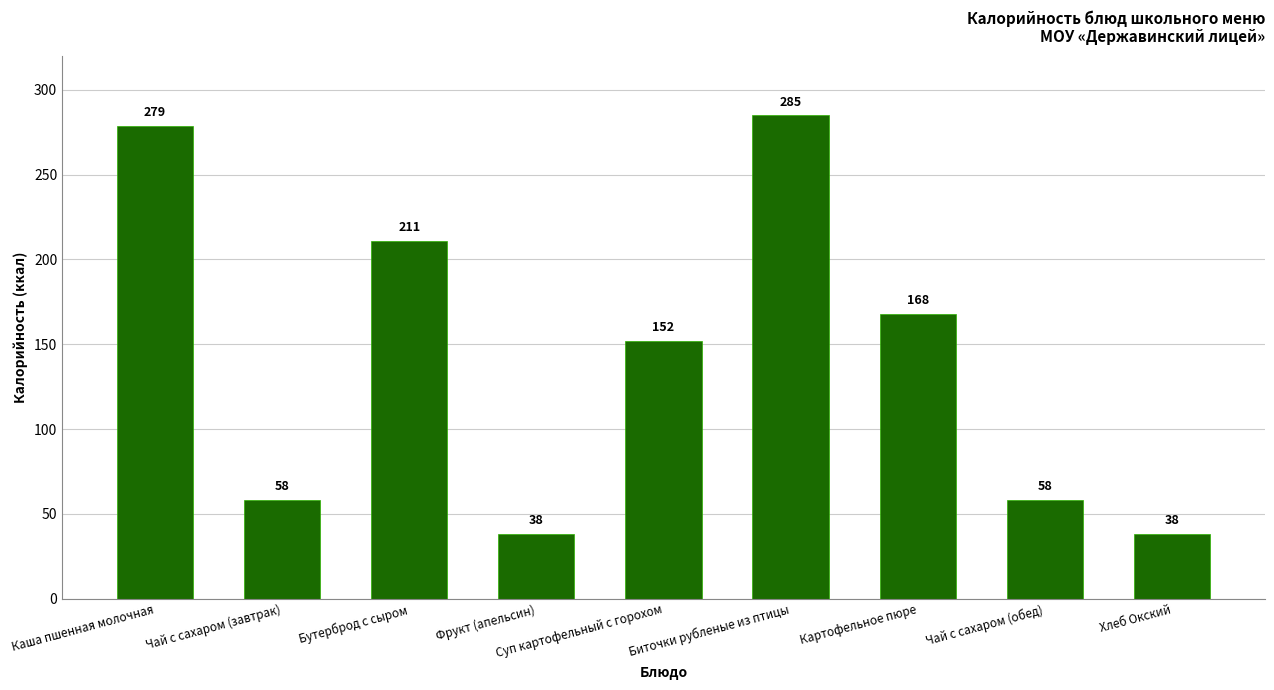

What is the difference between the maximum and minimum values?

247